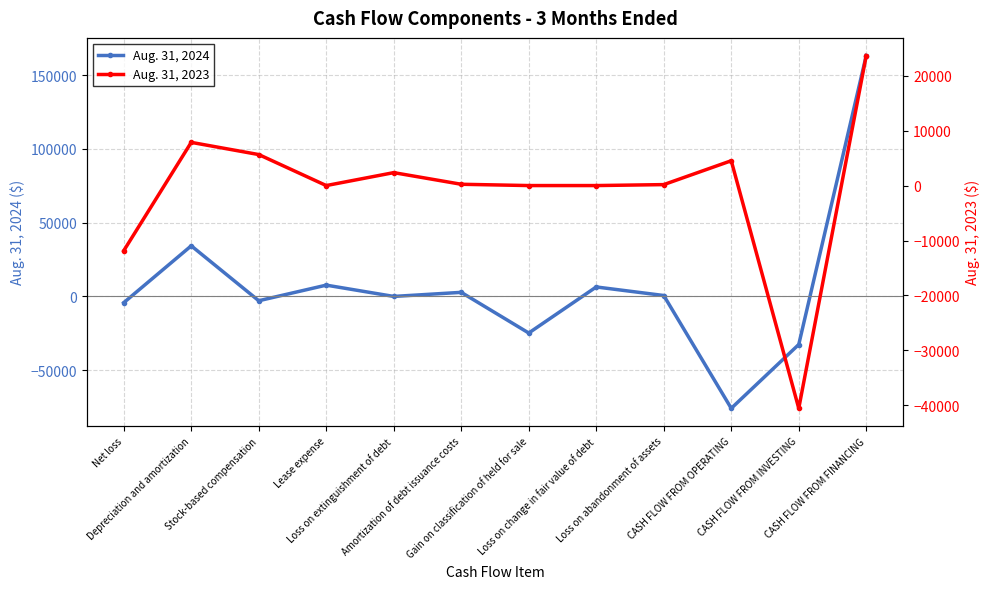

Rank the series by their maximum value, from highest to lowest.

Aug. 31, 2024, Aug. 31, 2023